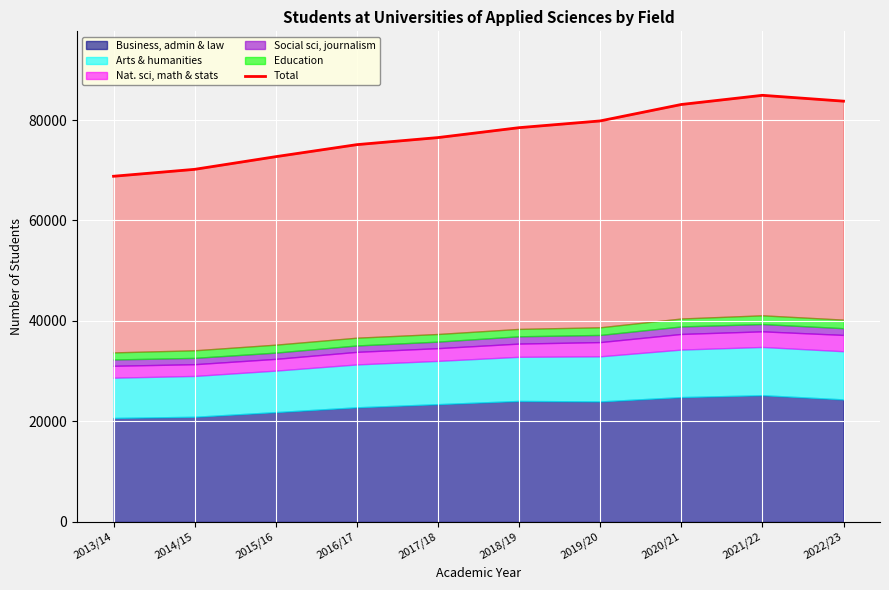

Which label corresponds to the largest value in the chart?

2021/22